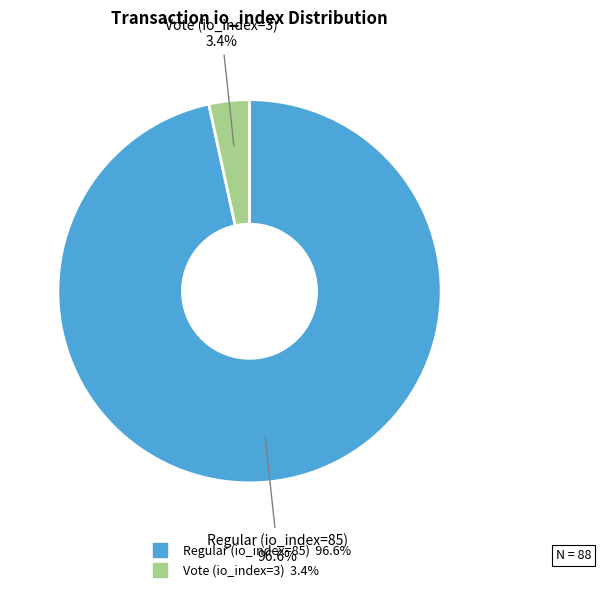

Is there a majority slice in this chart?

Yes